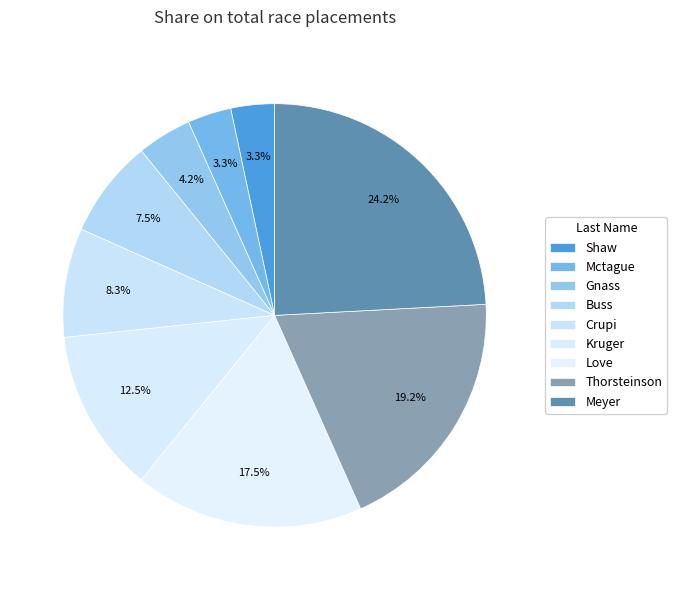

How many segments does this pie chart have?

9